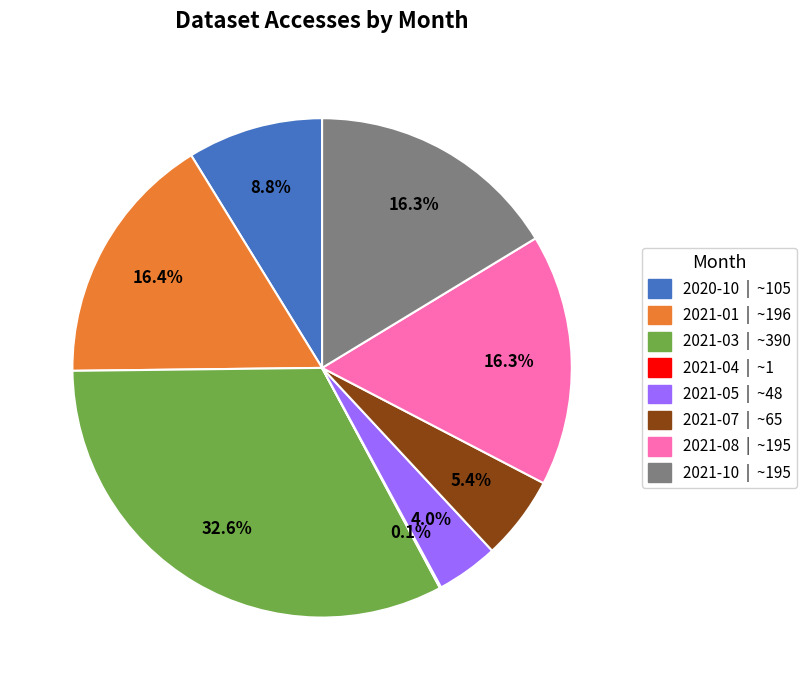

Is there any slice that represents more than half of the pie?

No